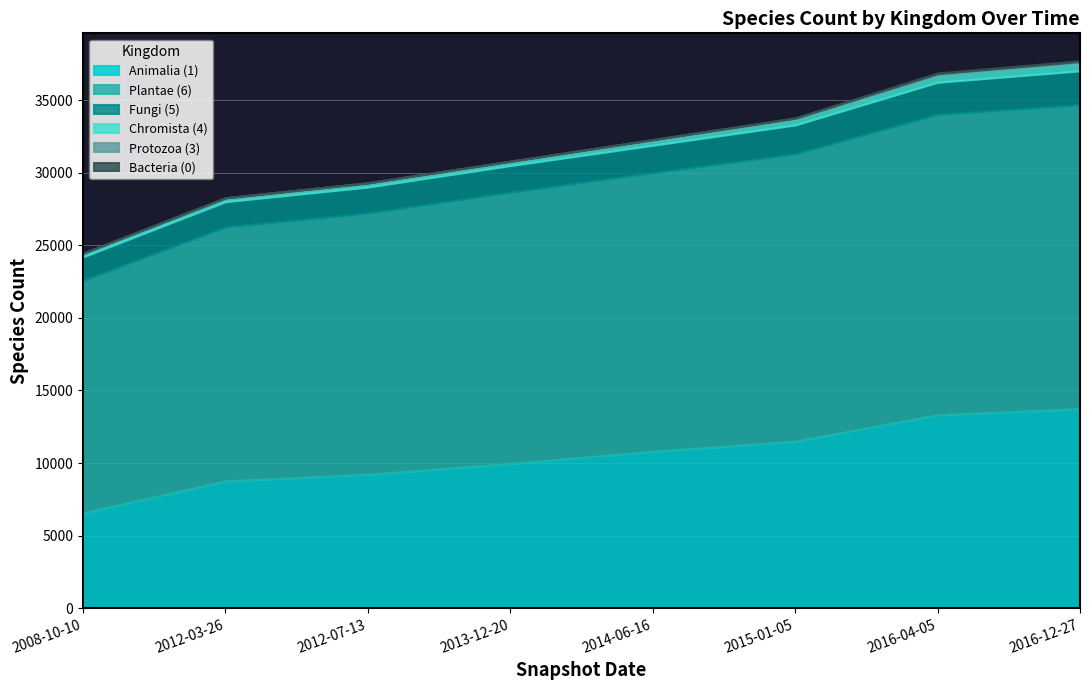

How many lines are shown in the chart?

6